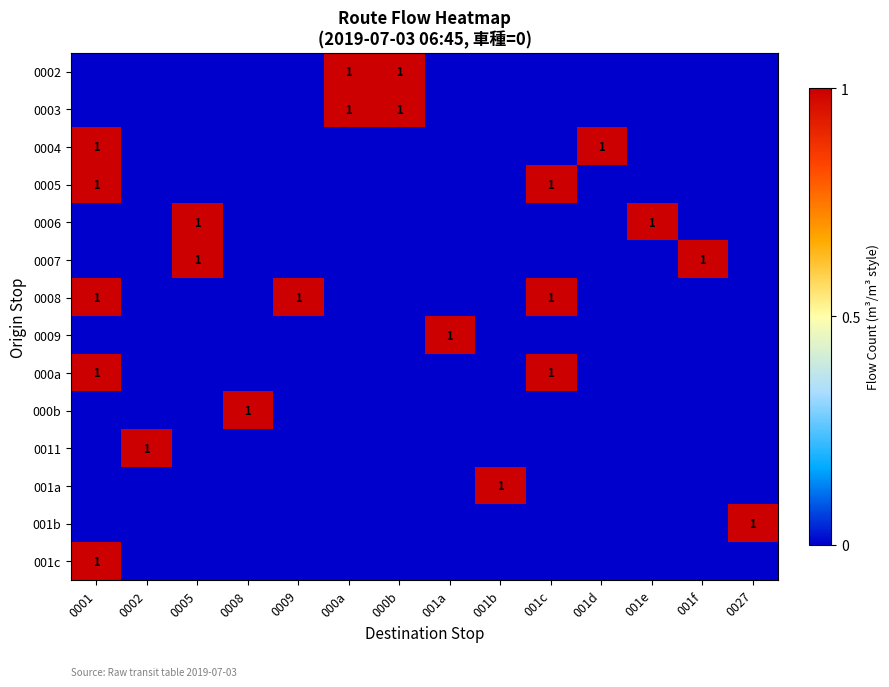

Which category has the lowest value across all series?

0001